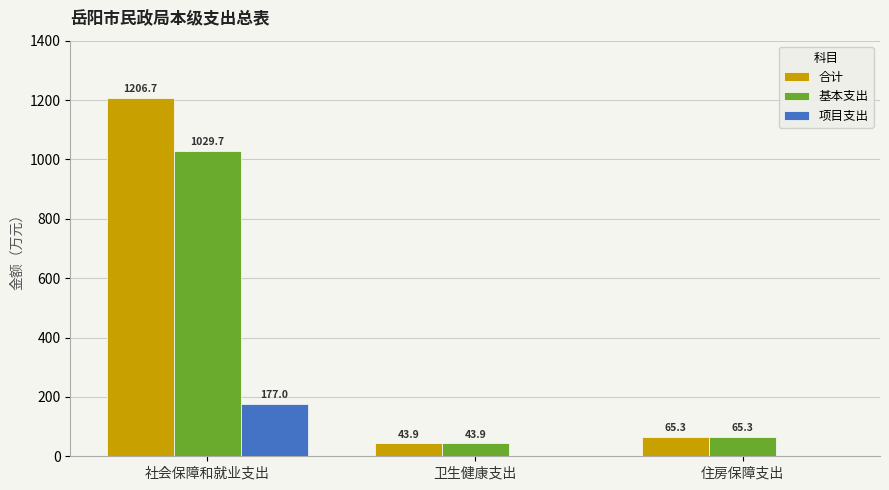

What is the difference between the 基本支出 values at 住房保障支出 and 卫生健康支出?

21.5